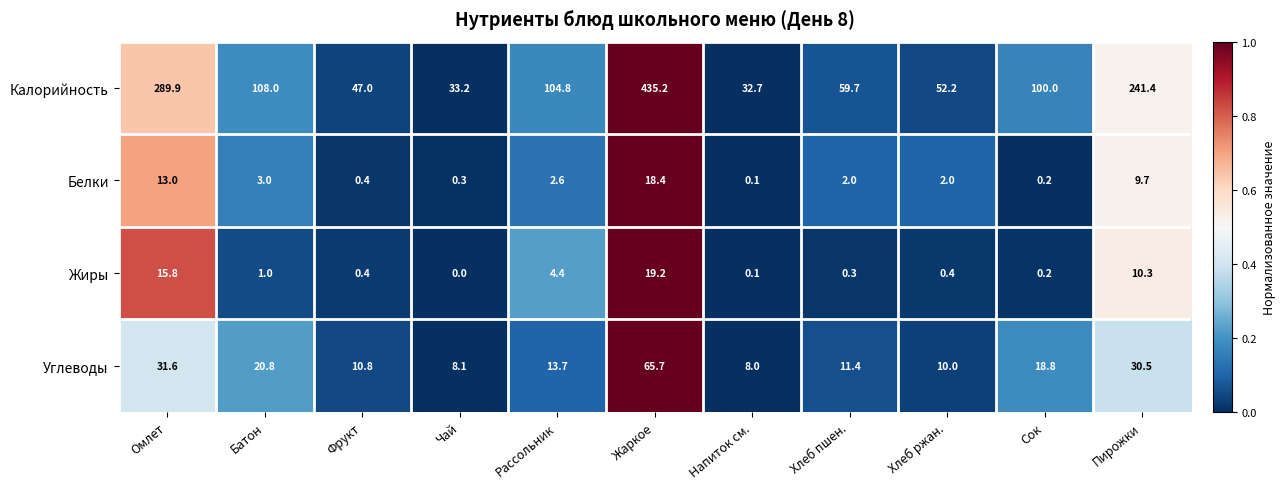

The Жиры series shows 0.0 at Чай. True or false?

True